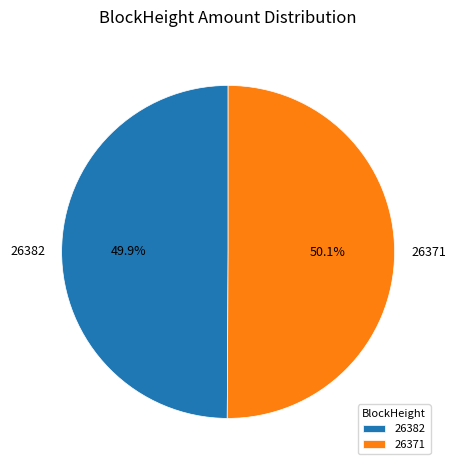

Approximately how many times larger is the value at 26382 compared to 26371?

1.0